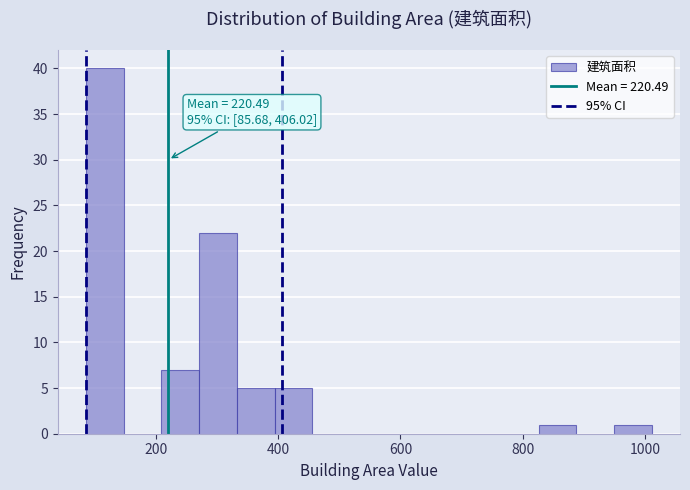

Around what value on the x-axis is the tallest bar? Give the approximate position of its centre, as read against the axis.

120